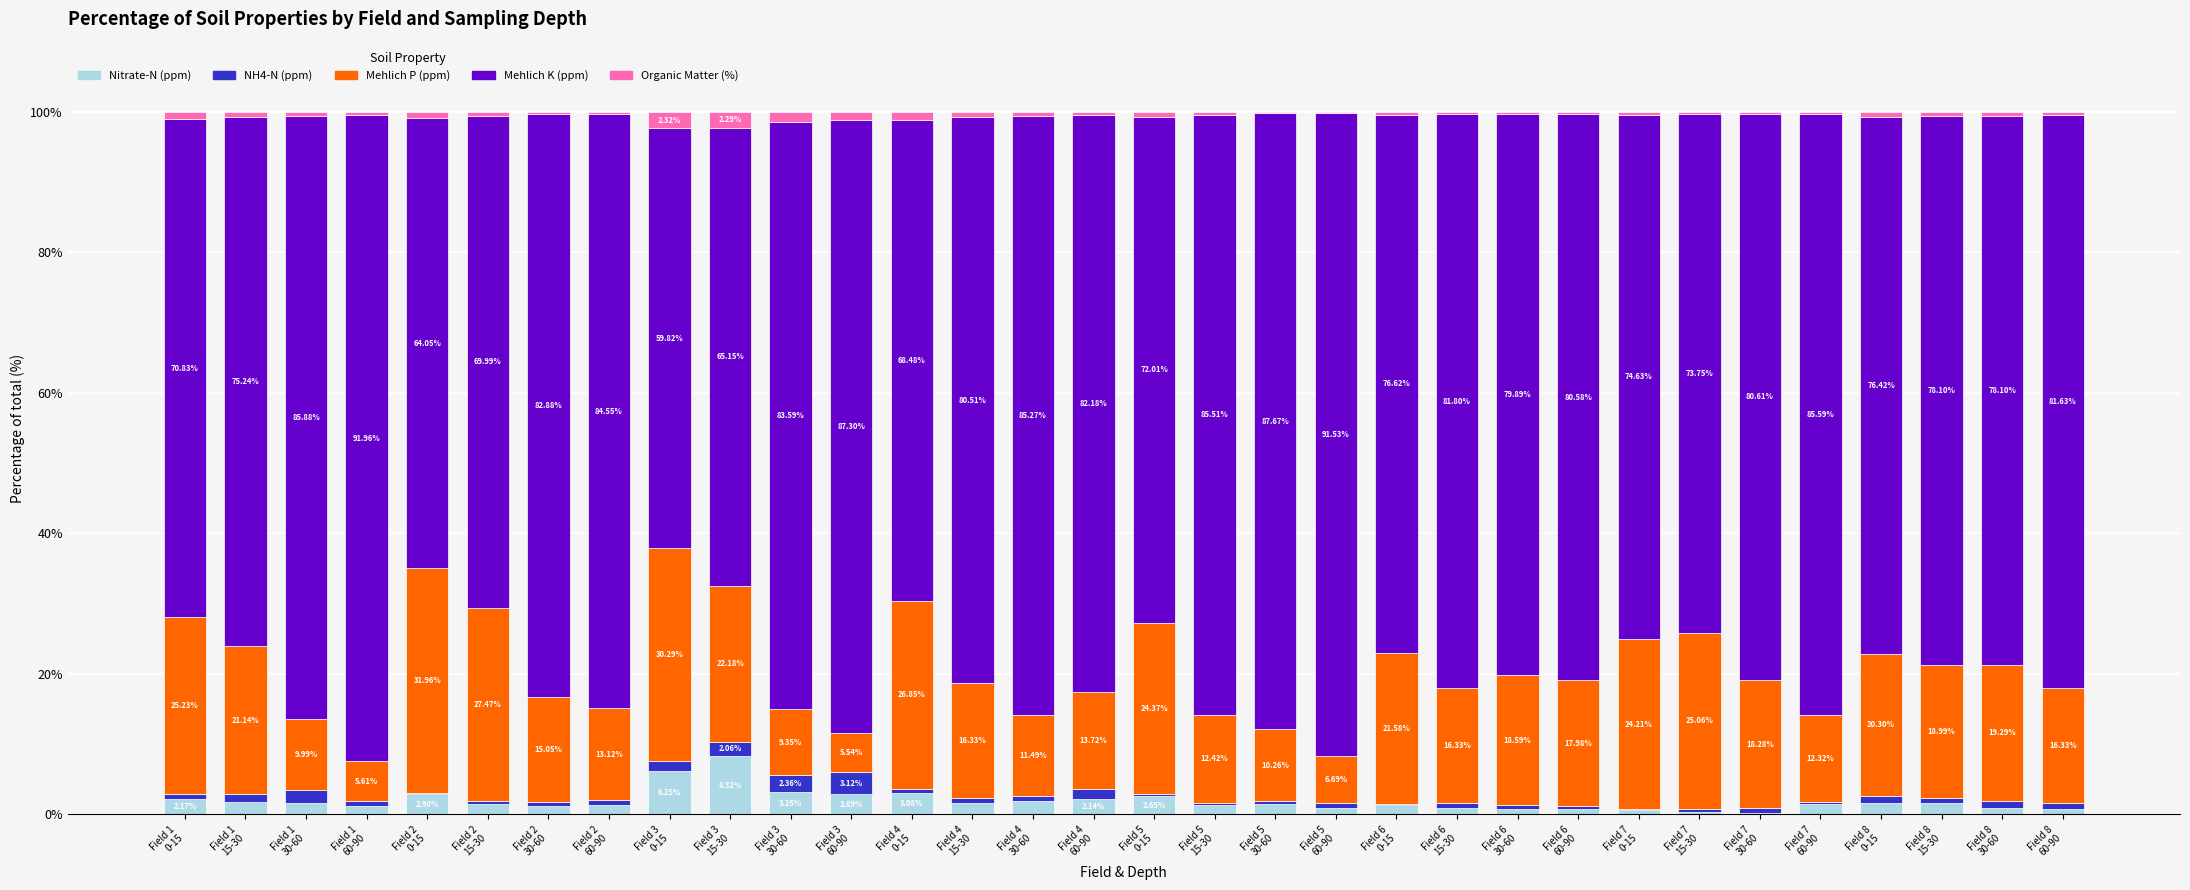

Does the chart contain stacked bars?

Yes